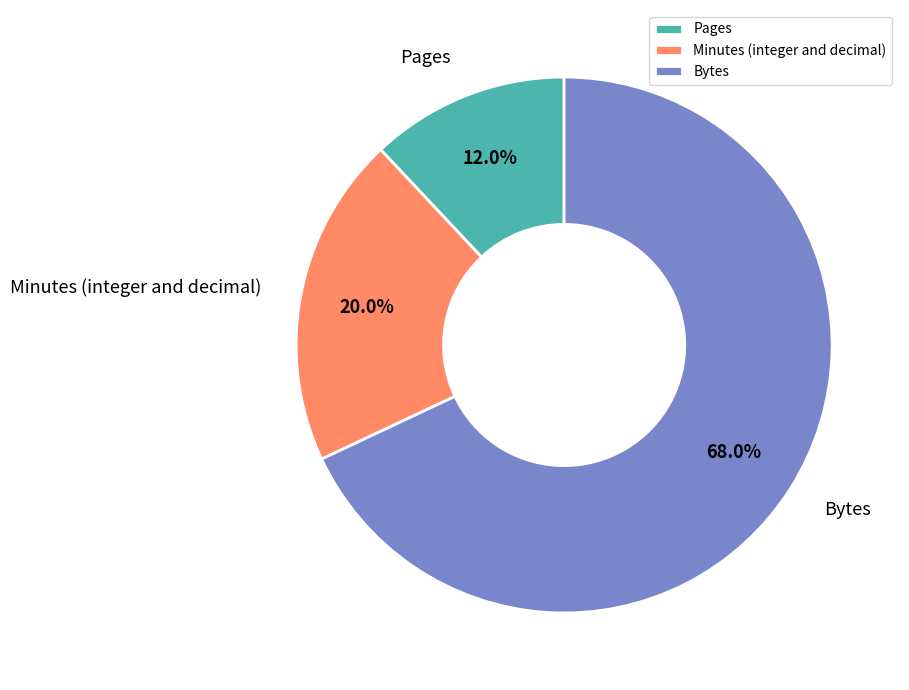

Between Bytes and Minutes (integer and decimal), which is larger?

Bytes